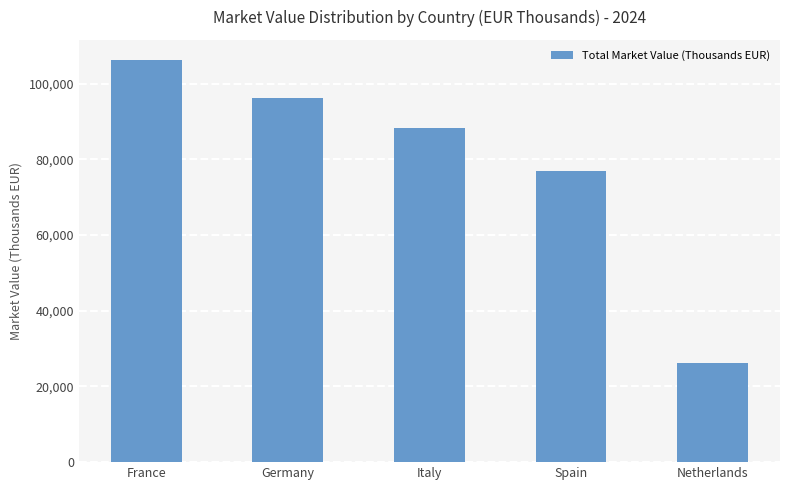

What is the label of the 4th bar from the right?

Germany